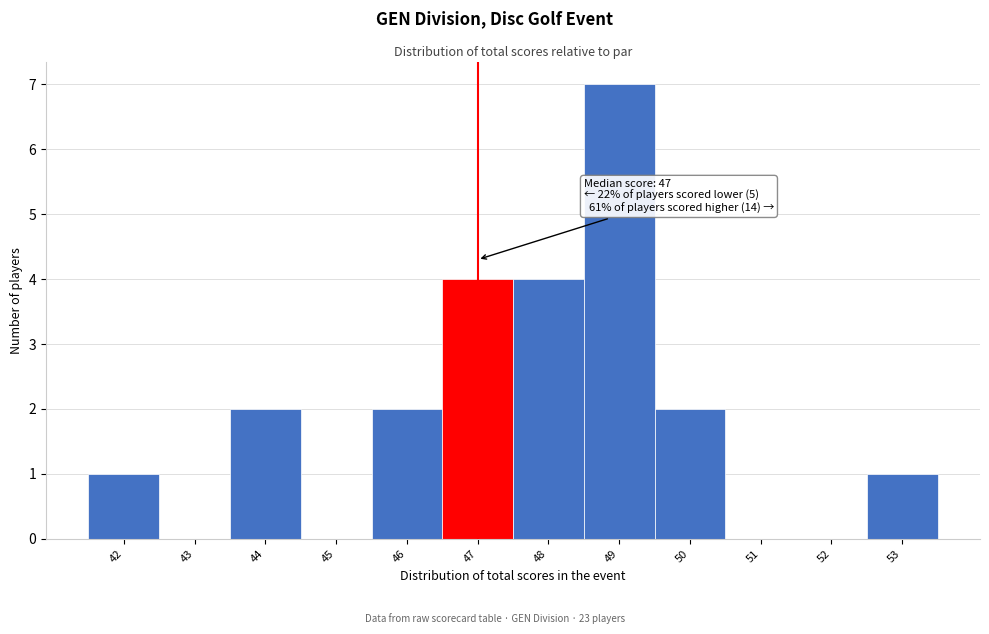

Which range on the x-axis has the tallest bar?

48.5 to 49.5